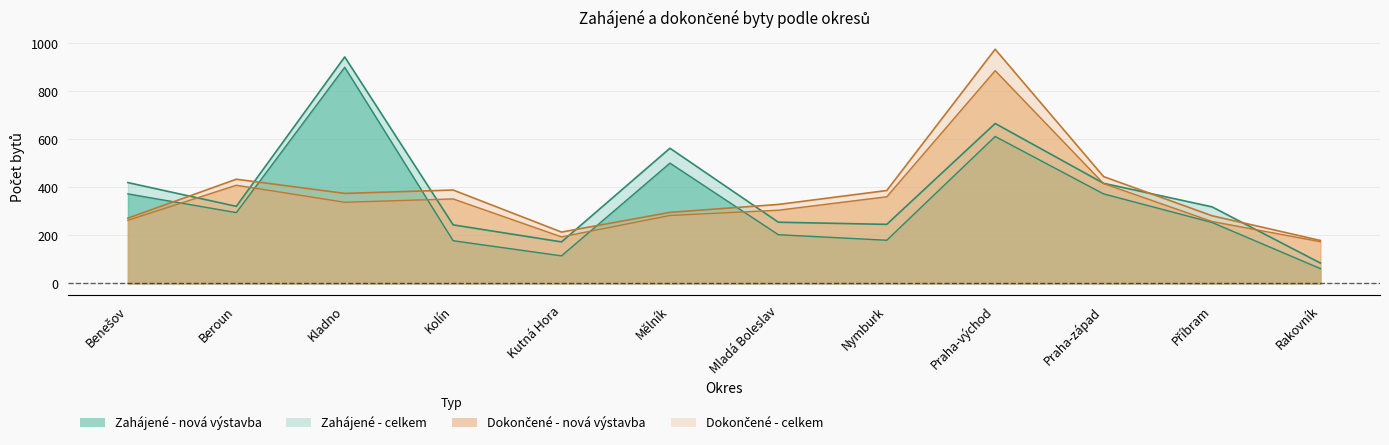

Which series ends up on top after the final intersection of Dokončené - nová výstavba and Zahájené - nová výstavba?

Dokončené - nová výstavba